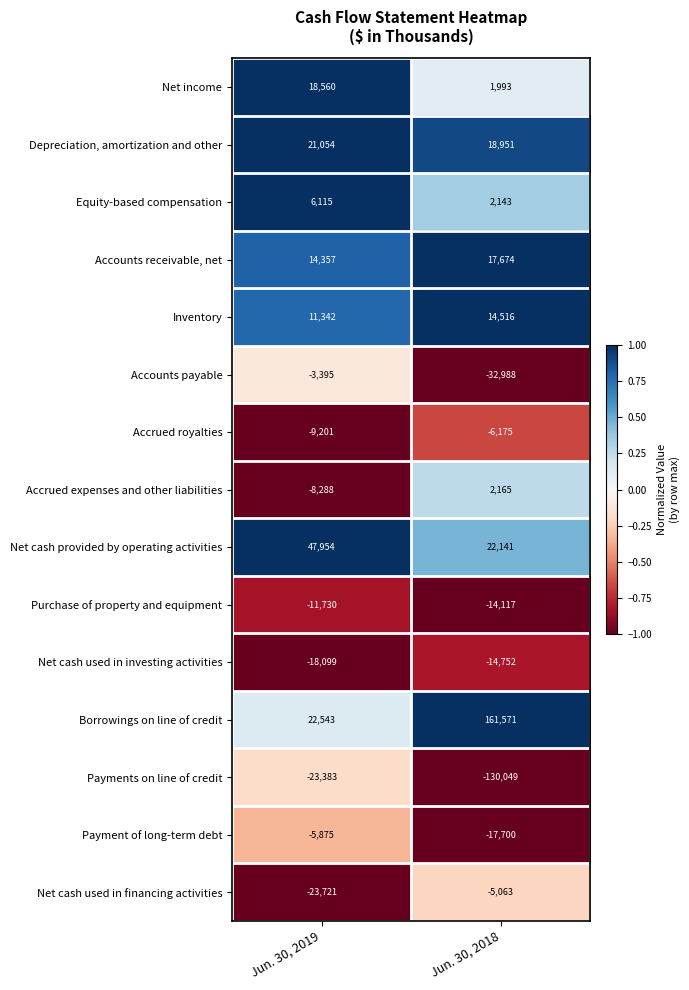

Reading left to right, extract all data points from this chart.

Net income: 18560	1993
Depreciation, amortization and other: 21054	18951
Equity-based compensation: 6115	2143
Accounts receivable, net: 14357	17674
Inventory: 11342	14516
Accounts payable: -3395	-32988
Accrued royalties: -9201	-6175
Accrued expenses and other liabilities: -8288	2165
Net cash provided by operating activities: 47954	22141
Purchase of property and equipment: -11730	-14117
Net cash used in investing activities: -18099	-14752
Borrowings on line of credit: 22543	161571
Payments on line of credit: -23383	-130049
Payment of long-term debt: -5875	-17700
Net cash used in financing activities: -23721	-5063